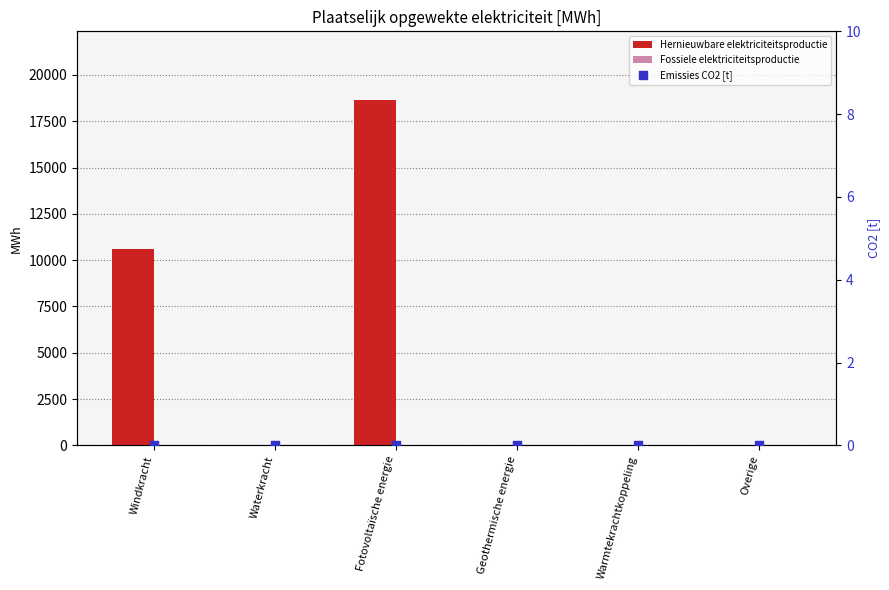

At which category is the sum across all series the highest?

Fotovoltaïsche energie